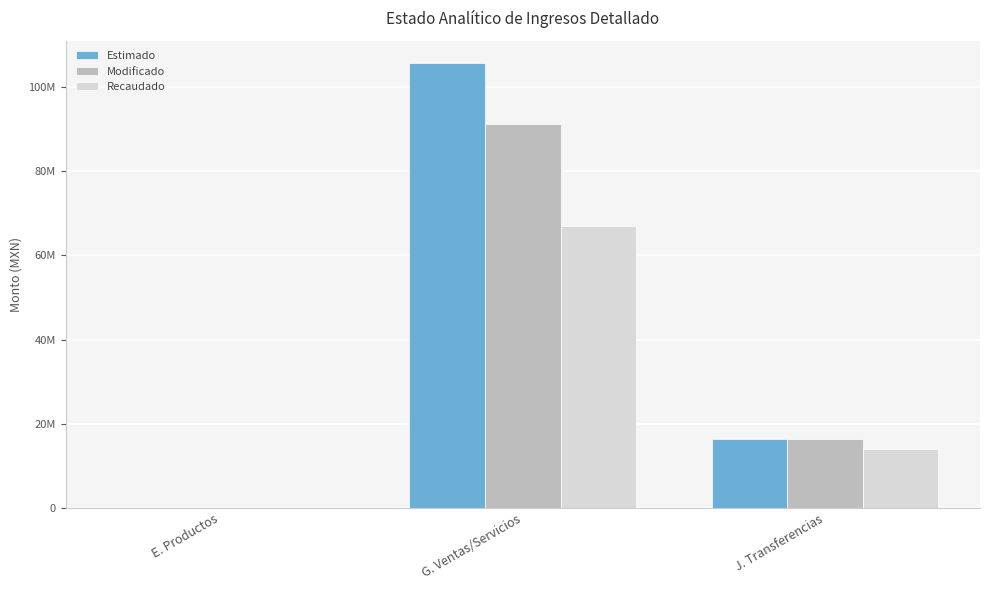

At which label is Estimado closest to 52771868?

J. Transferencias